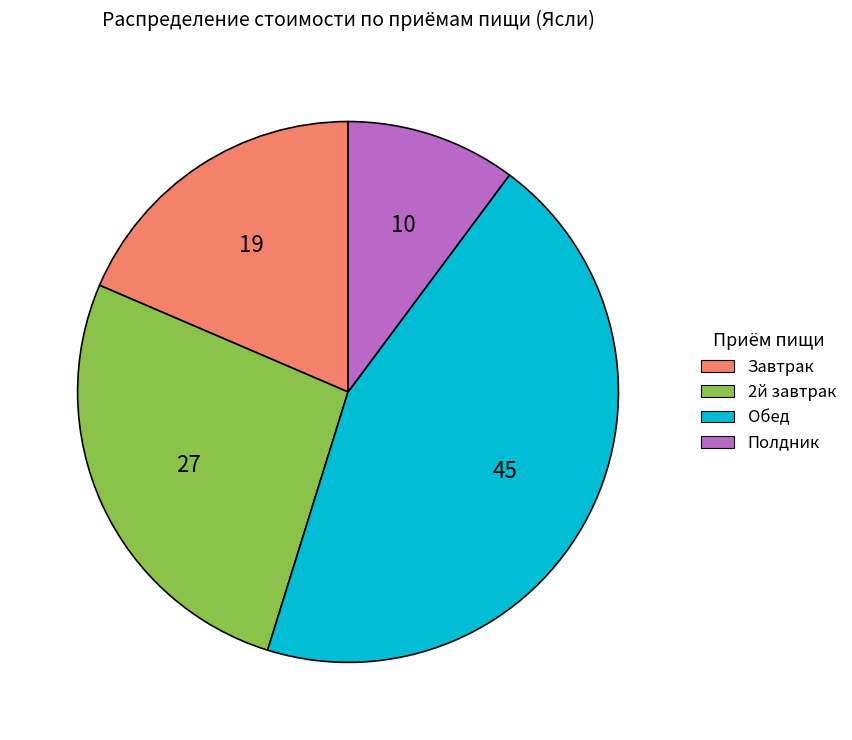

Do Обед and Полдник together represent more than half of the pie?

Yes